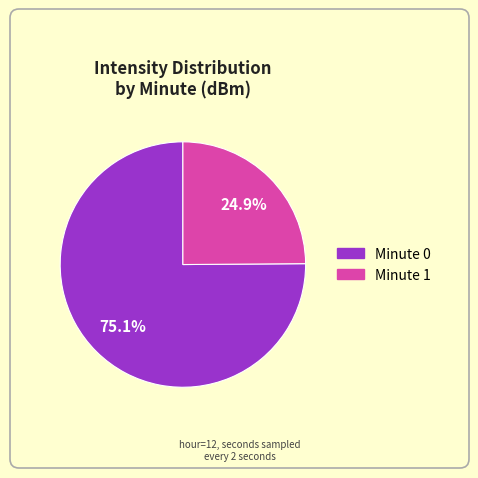

Is there a majority slice in this chart?

Yes